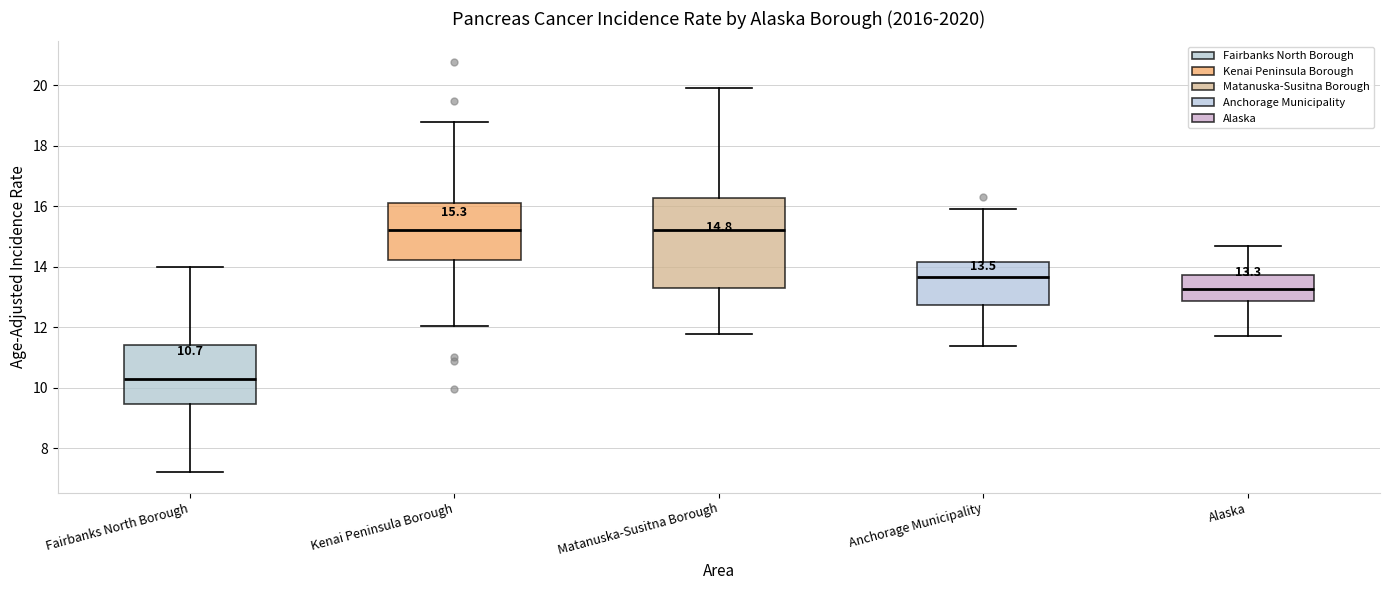

Which box is the tallest, from its lower edge to its upper edge?

Matanuska-Susitna Borough